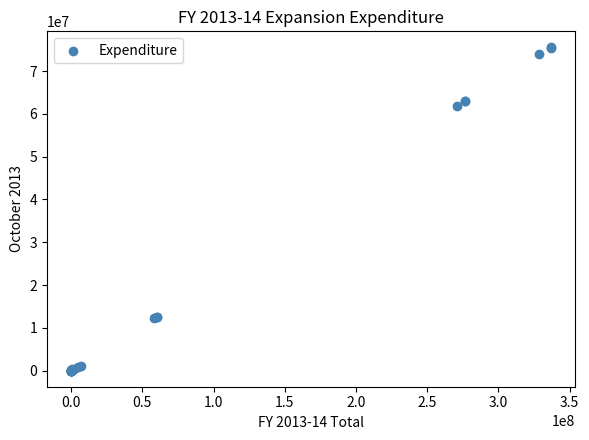

What Y value in the scatter plot is closest to 37769492?

61804746.1